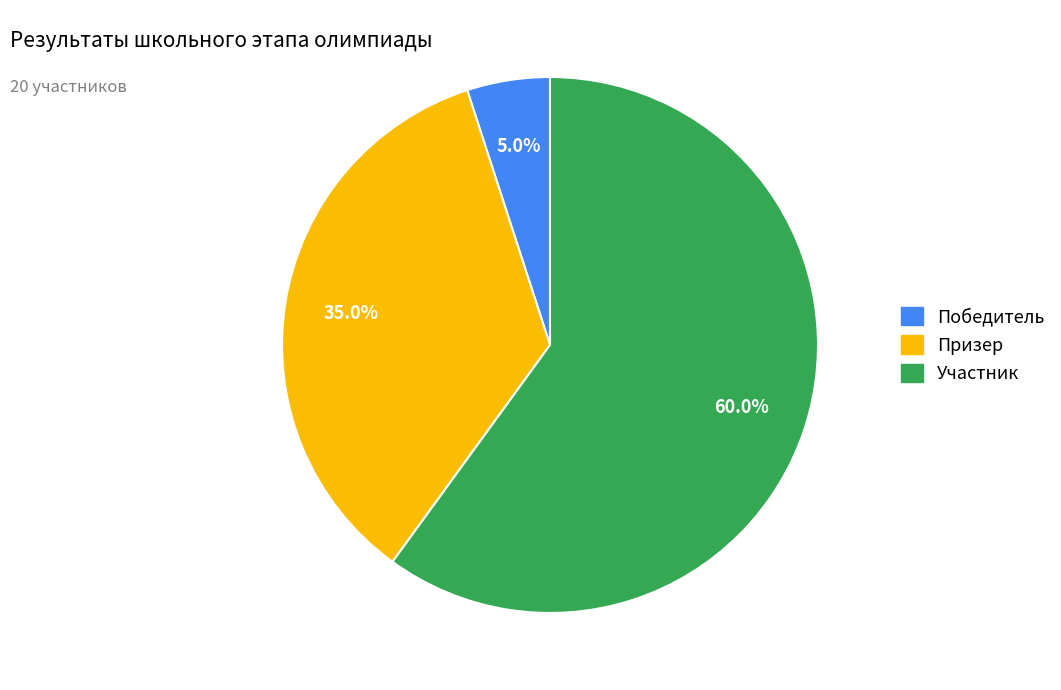

Is there a majority slice in this chart?

Yes